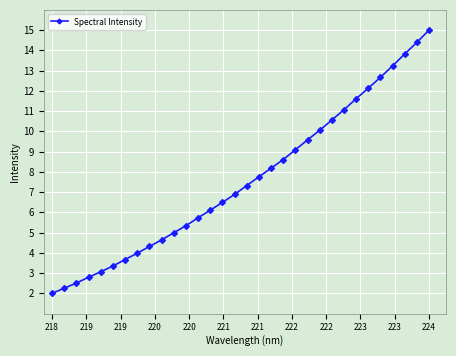

What is the smallest value displayed?

2.0